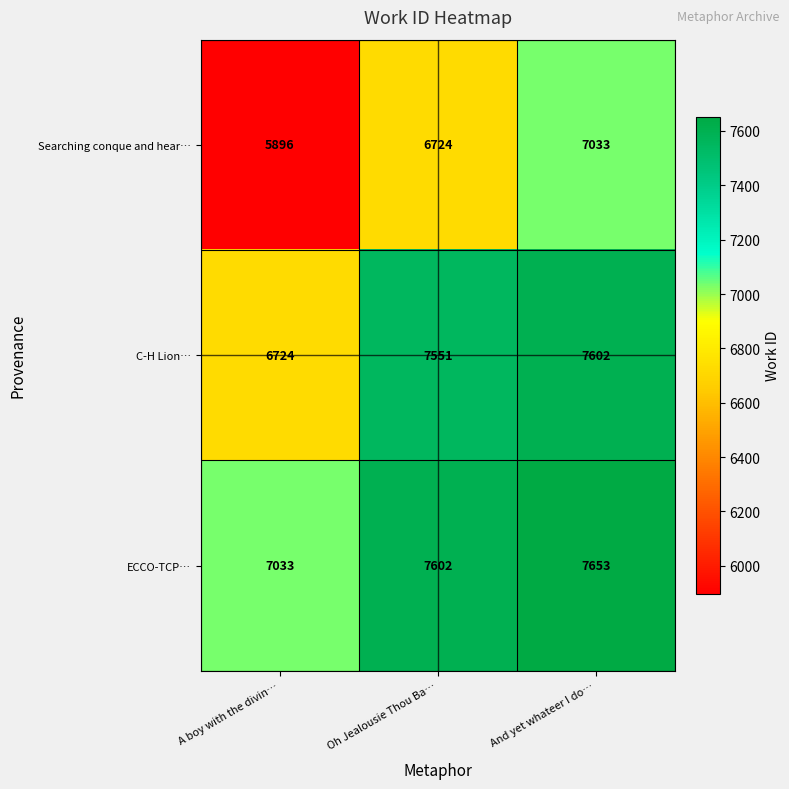

What is the minimum value shown in the chart?

5896